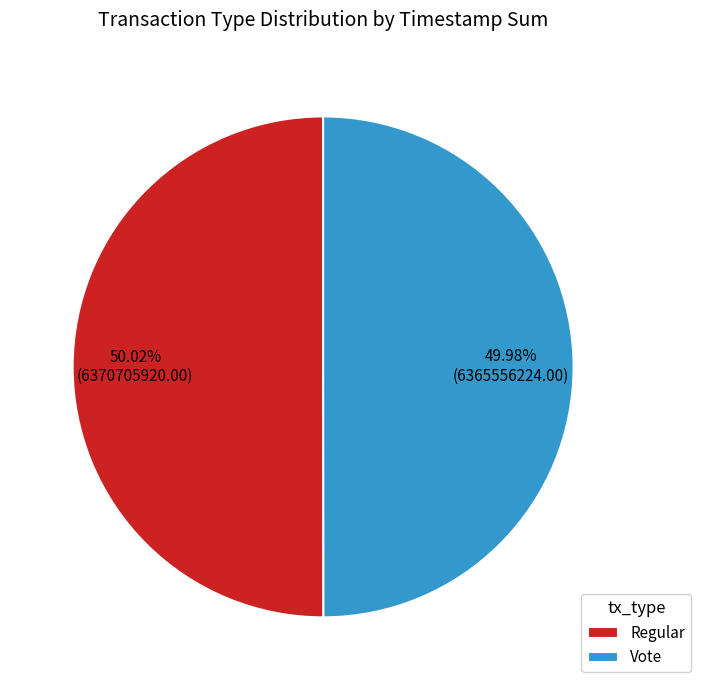

Approximately how many times larger is the value at Regular compared to Vote?

1.0